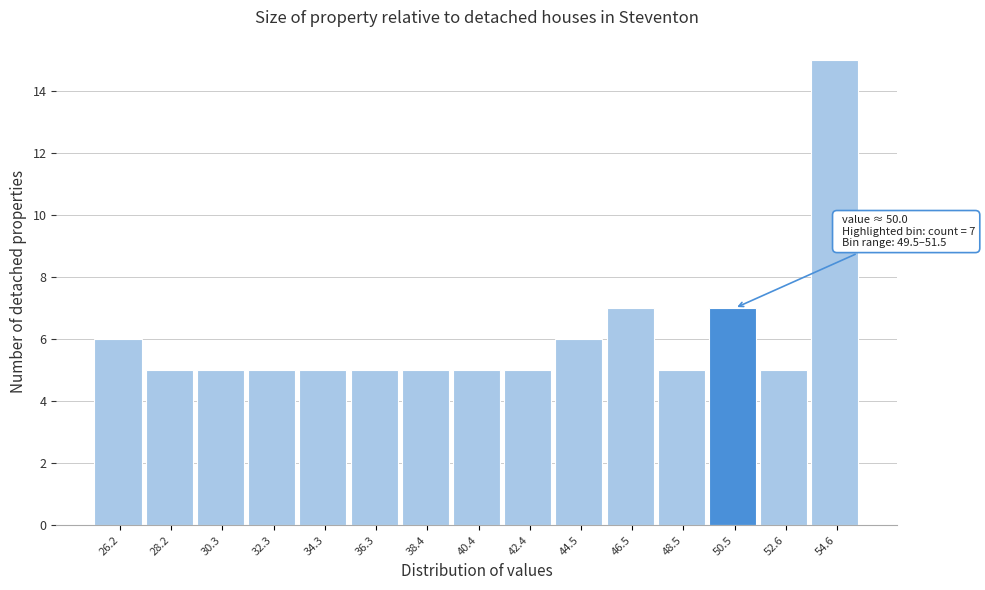

Which range on the x-axis has the tallest bar?

53.5 to 55.5